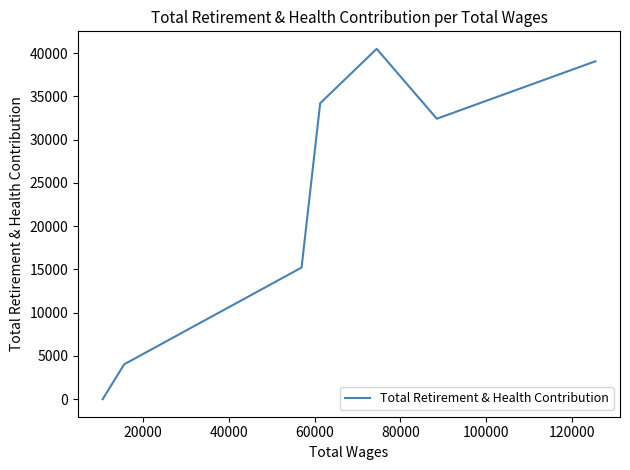

How many values are above zero?

6